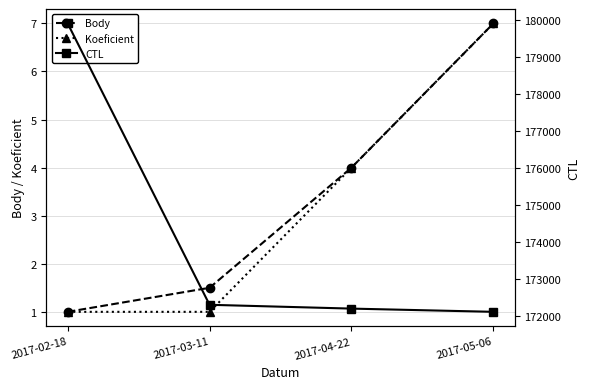

What is the label of the 2nd point from the left?

2017-03-11